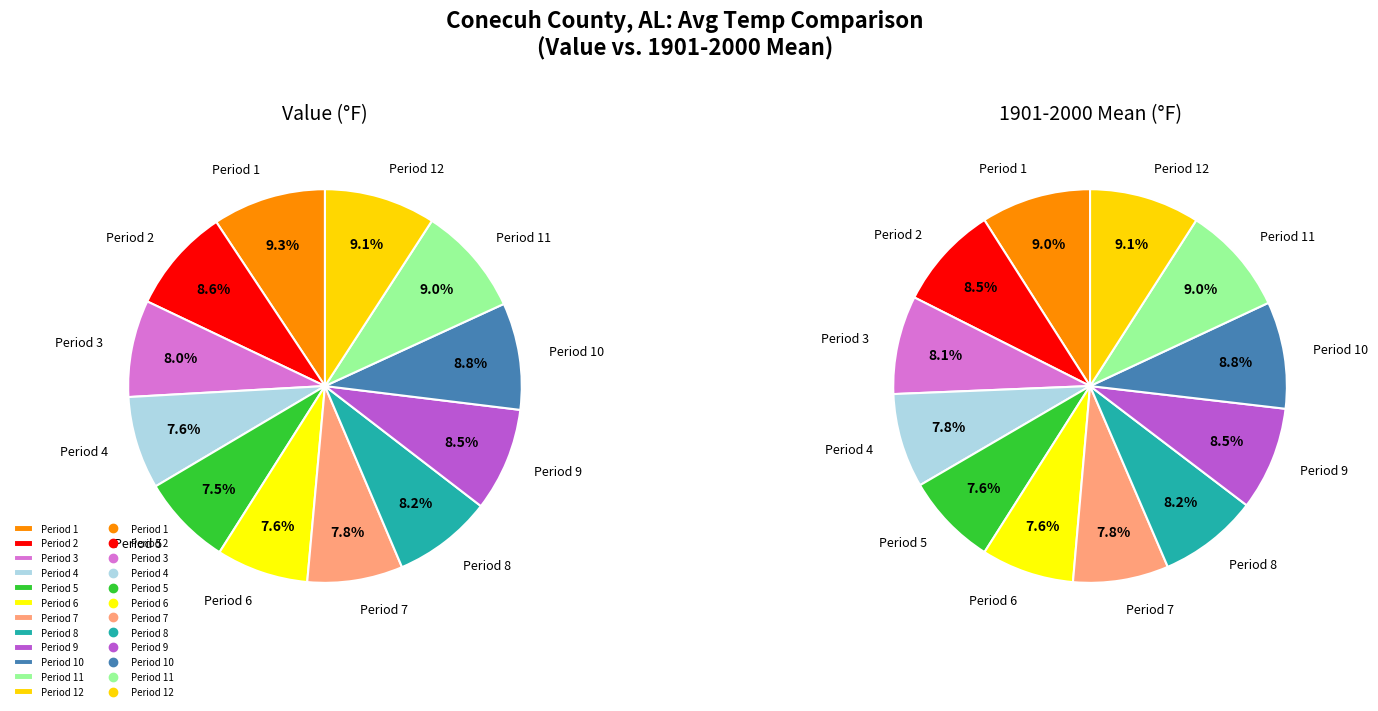

What is the largest slice in the pie chart?

Period 1